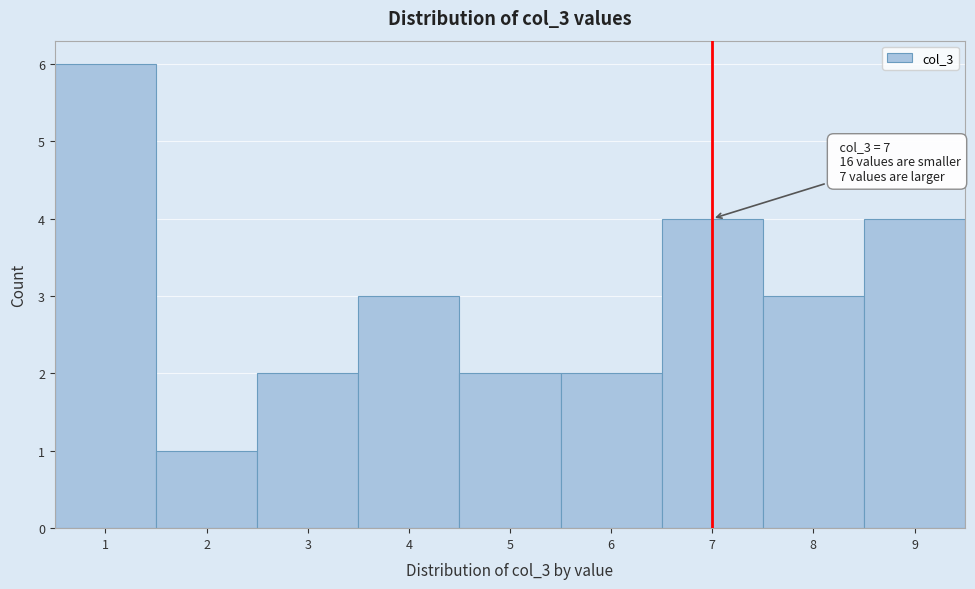

Which range on the x-axis has the tallest bar?

0.5 to 1.5